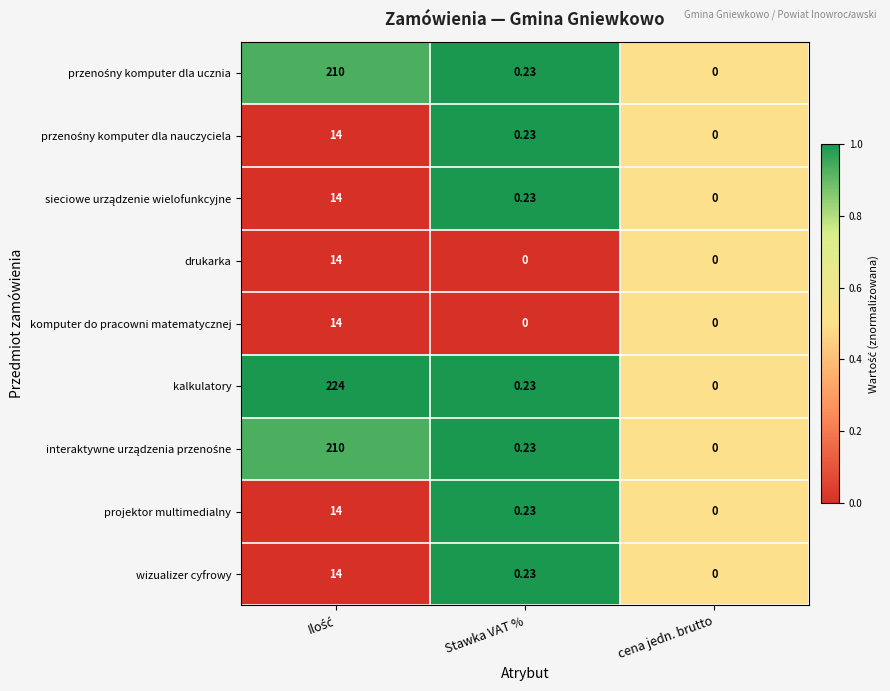

Which series has the largest total across all categories?

kalkulatory